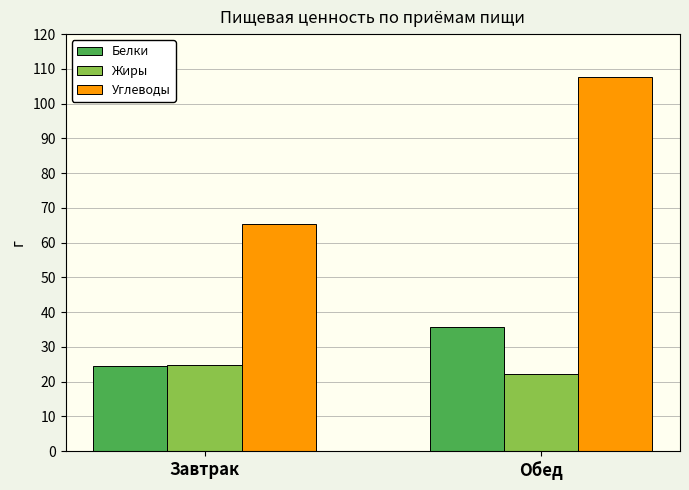

Reading left to right, what are all the values shown in this chart?

Белки: 24.5	35.8
Жиры: 24.7	22.3
Углеводы: 65.5	107.6